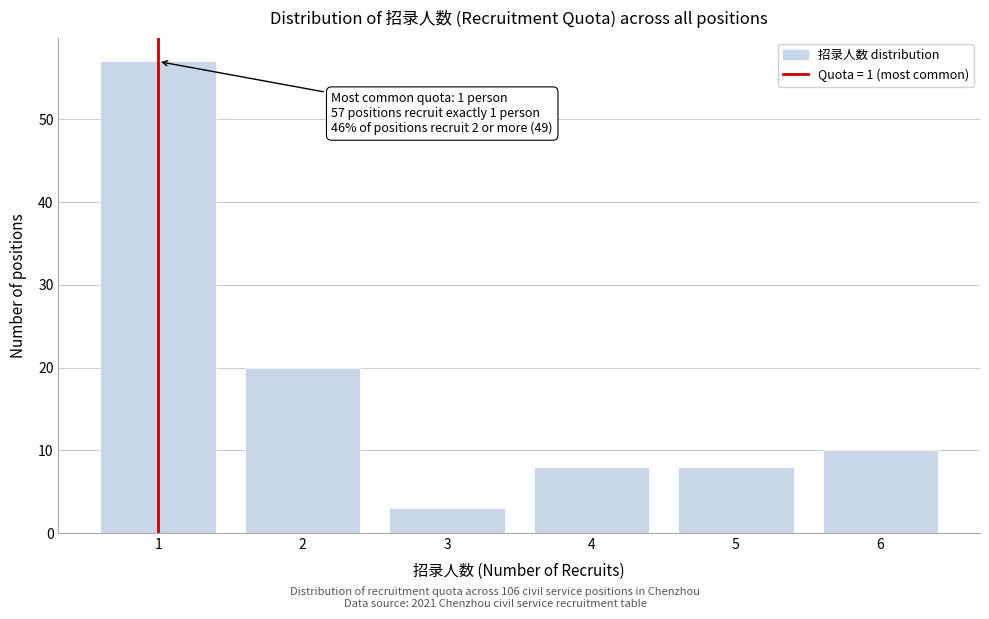

Reading right to left, what are all the values shown in this chart?

10	8	8	3	20	57